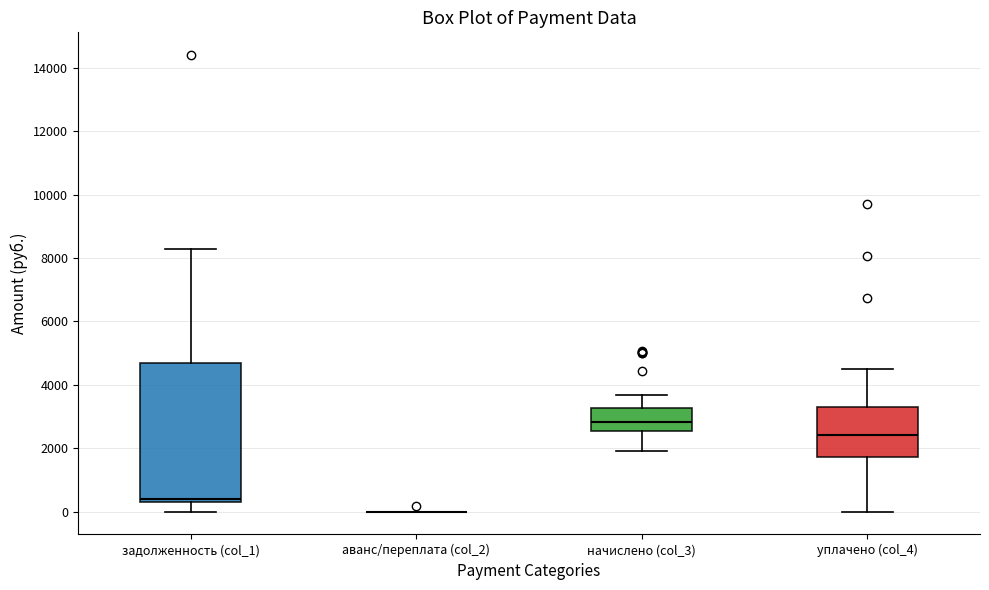

Comparing the boxes themselves (not the whiskers), which one is the tallest?

задолженность (col_1)